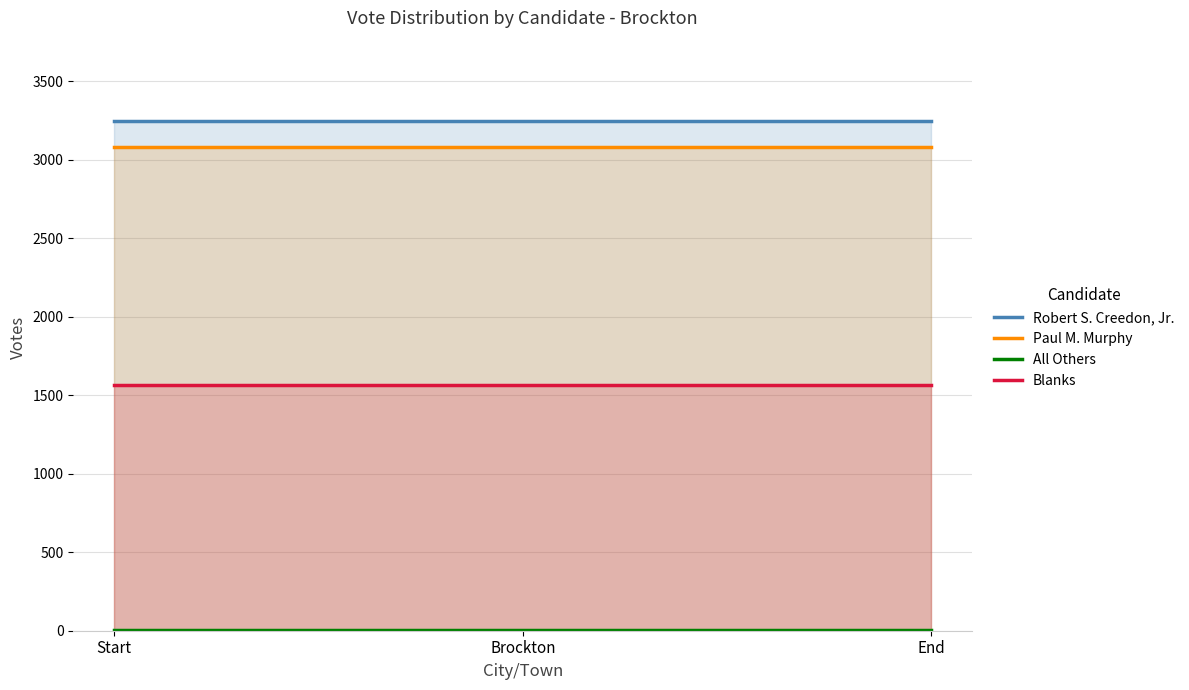

Which series has the largest range (max minus min)?

Robert S. Creedon, Jr.